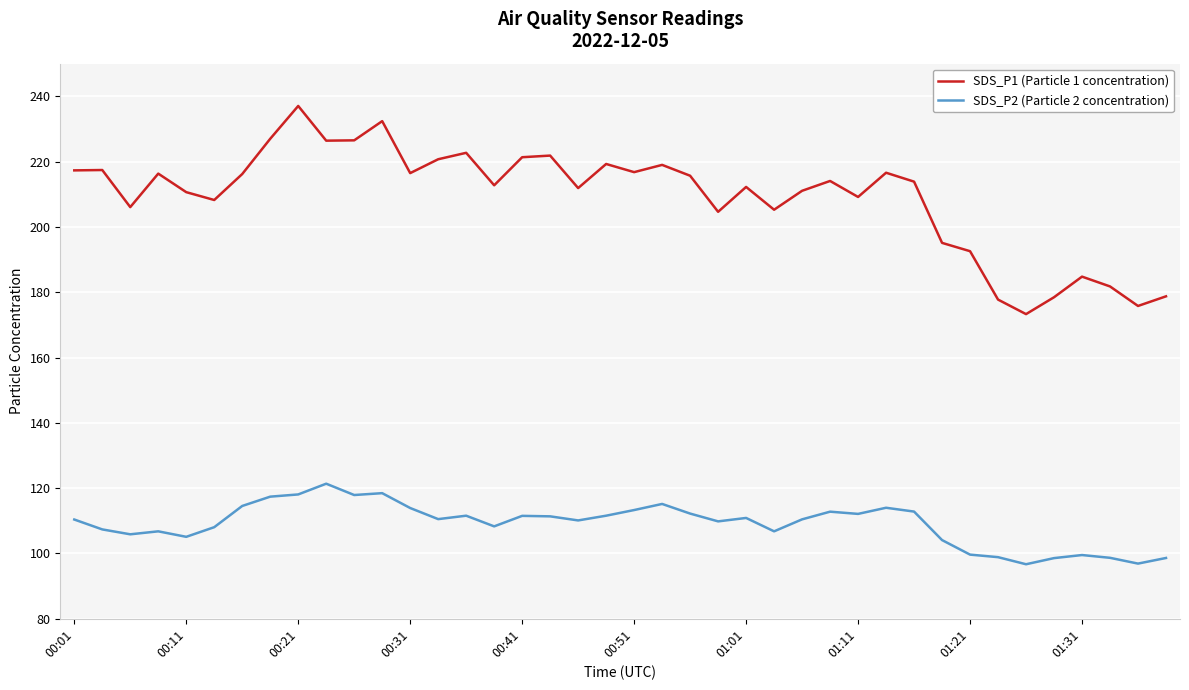

True or false: SDS_P2 (Particle 2 concentration) and SDS_P1 (Particle 1 concentration) cross at least once.

False